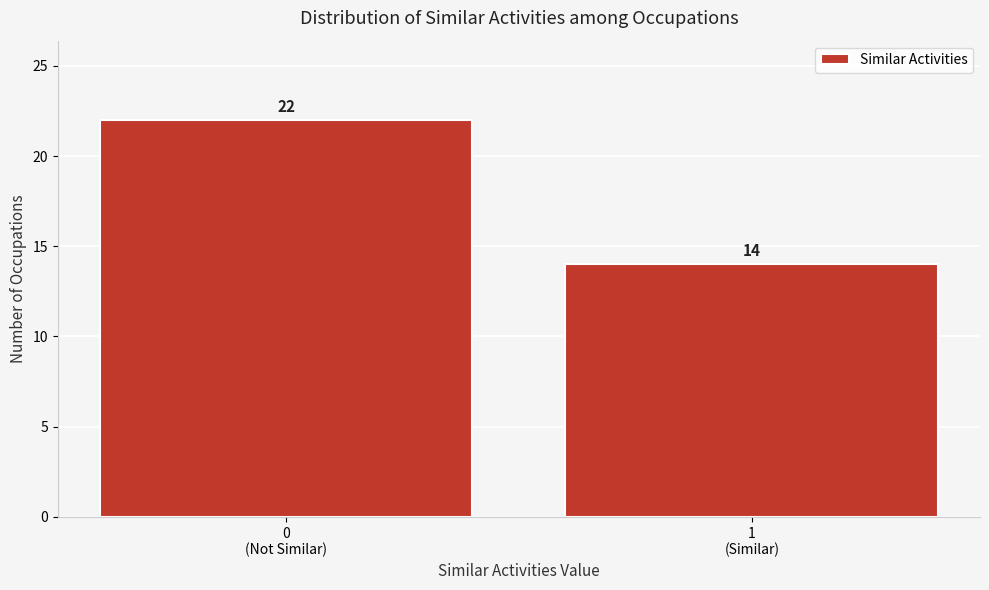

Reading left to right, extract all data points from this chart.

22	14